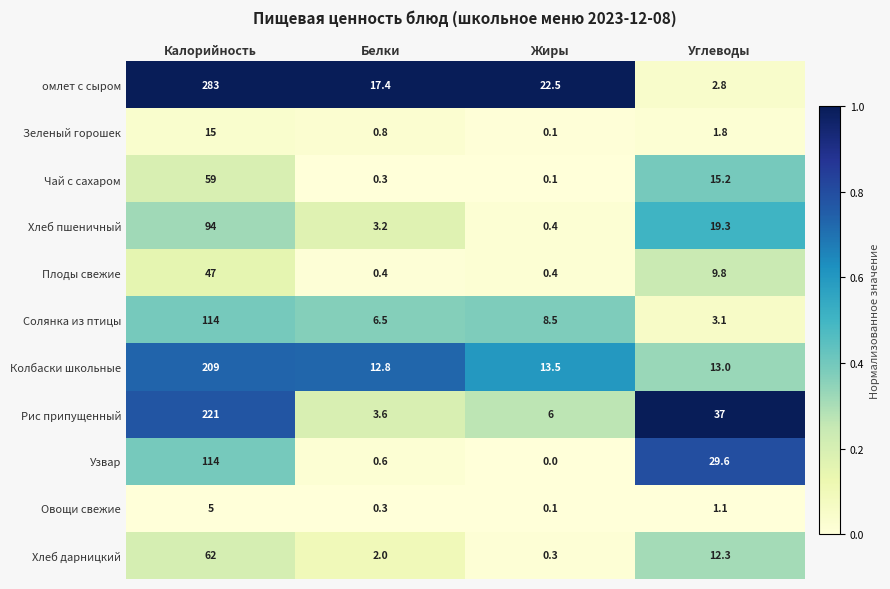

Which series has the widest spread of values?

омлет с сыром